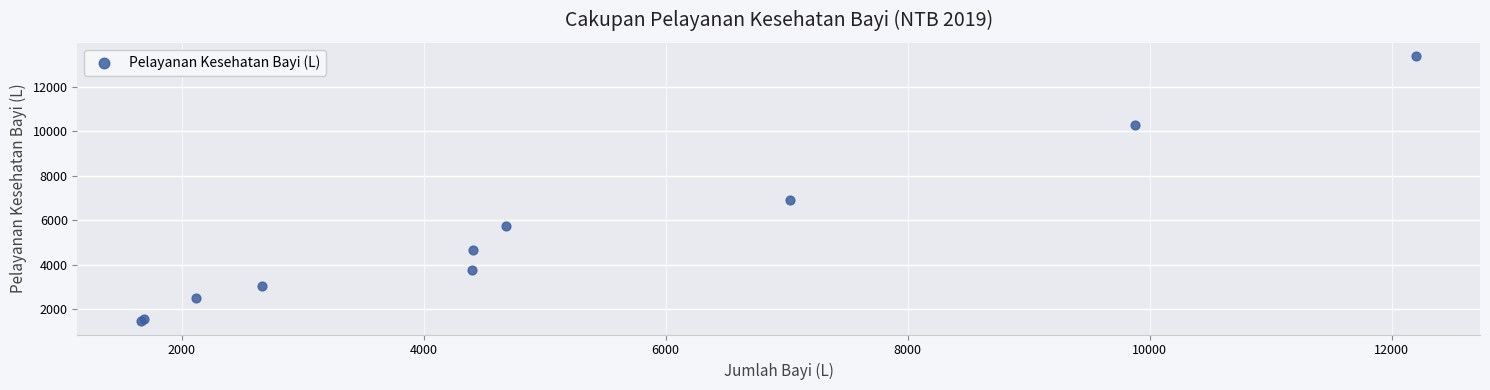

What Y value in the scatter plot is closest to 7418?

6908